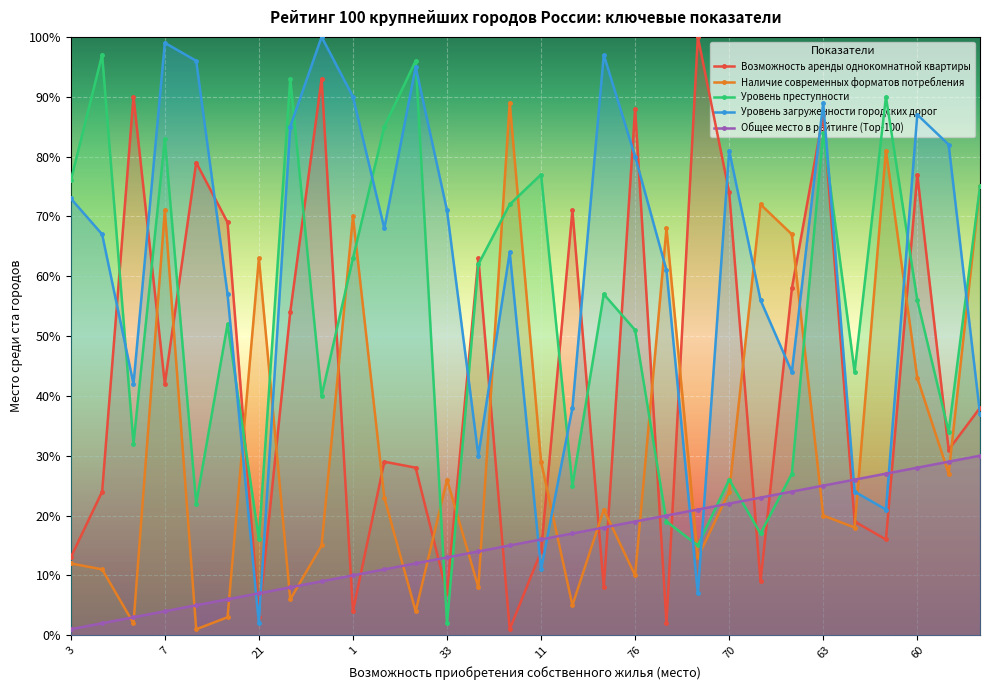

Where is Общее место в рейтинге (Top-100) nearest to the value 15?

8